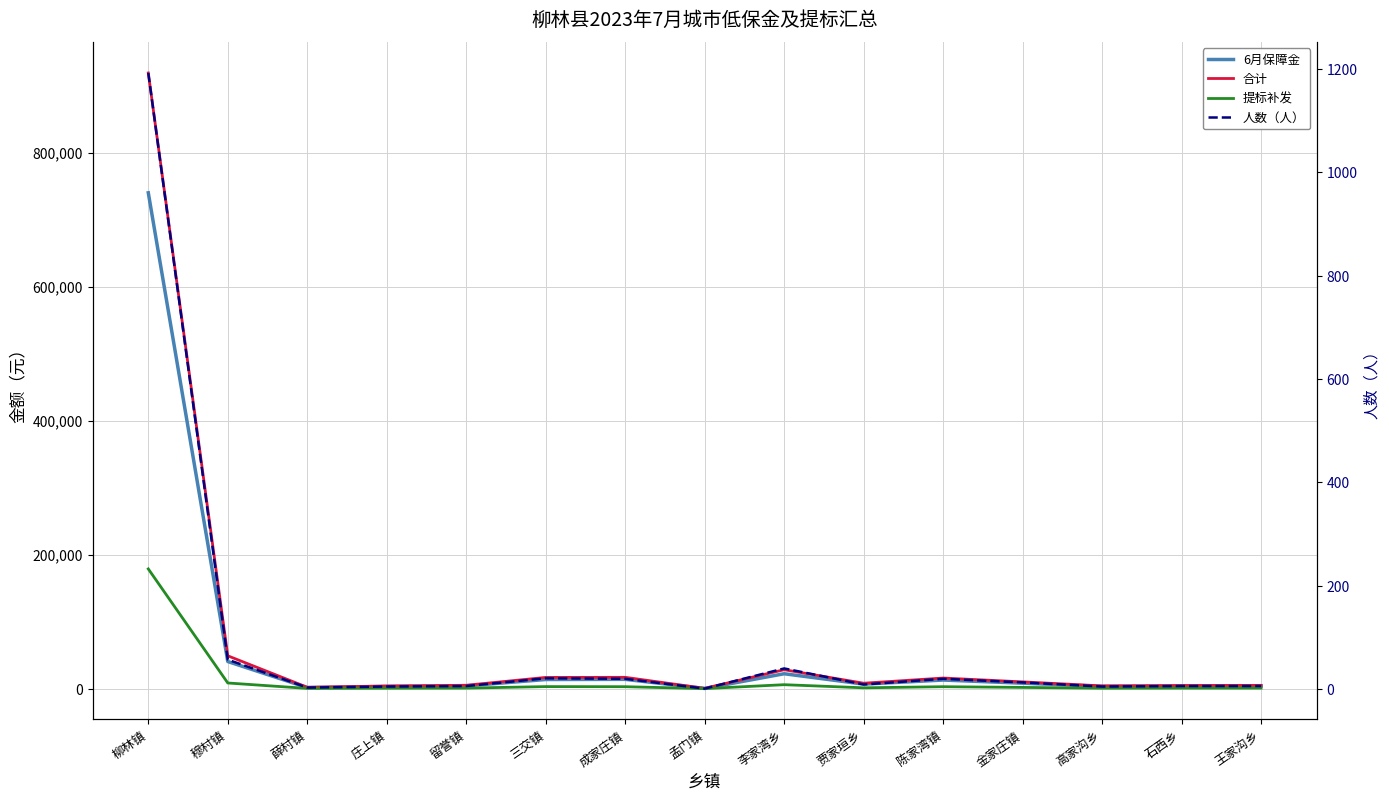

What is the sum of all 提标补发 values?

210600